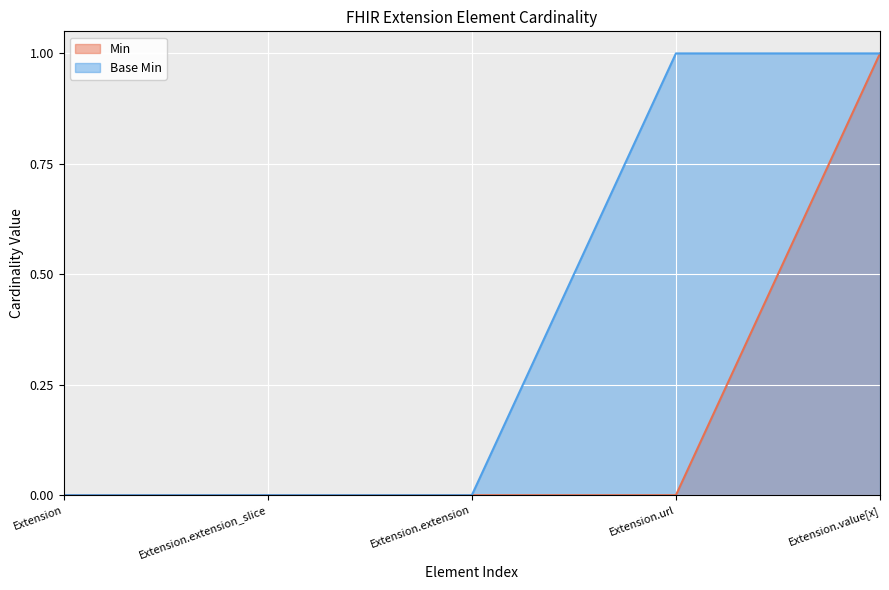

What is the highest value of the Min series?

1